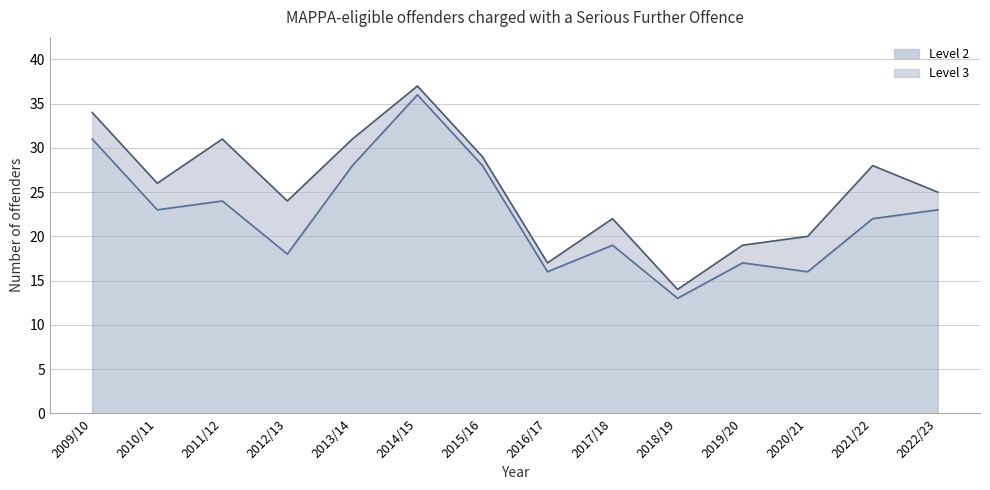

What is the label of the 3rd point from the left?

2011/12